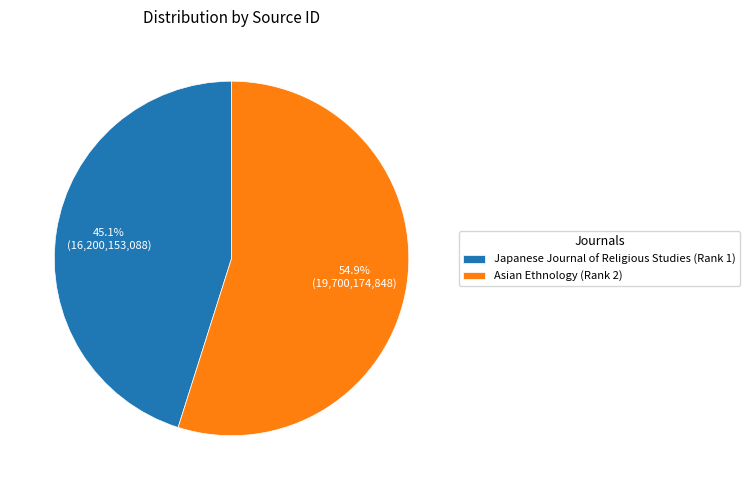

The Japanese Journal of Religious Studies (Rank 1) slice represents 56% of the pie. True or false?

False